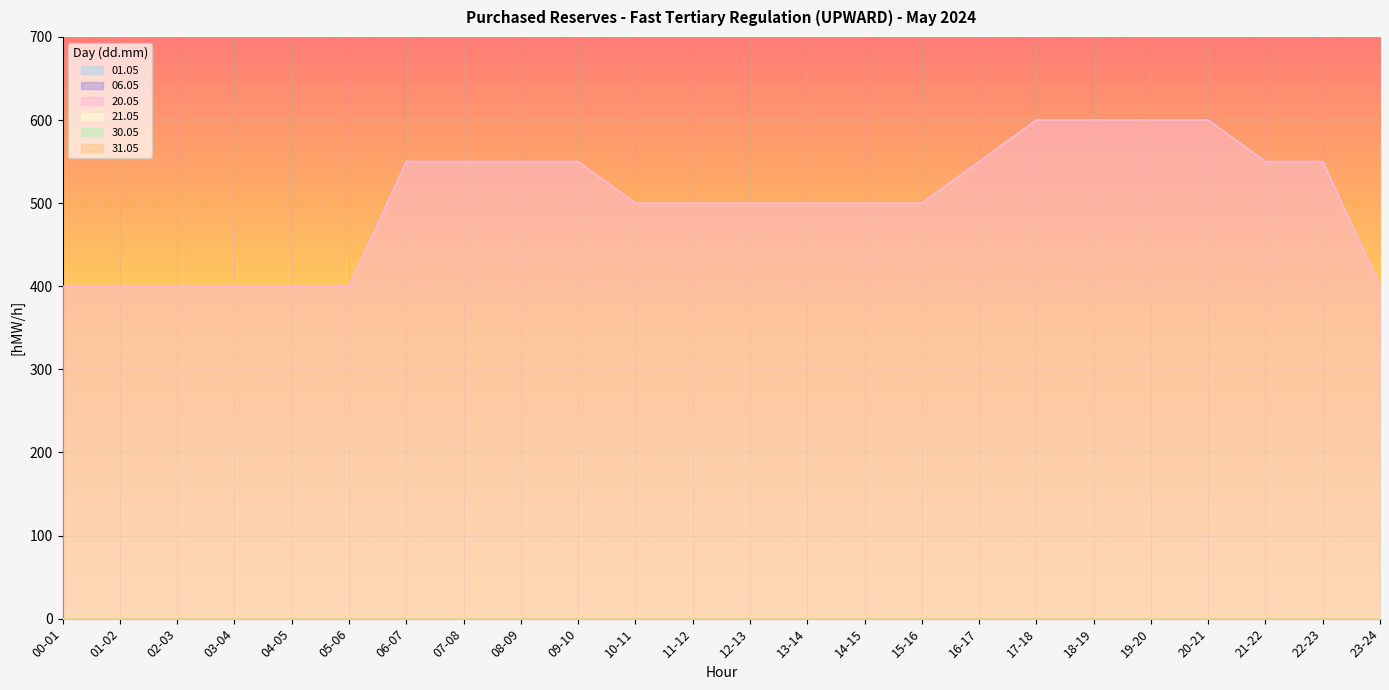

True or false: 31.05 has more than 0 interior local peaks.

False